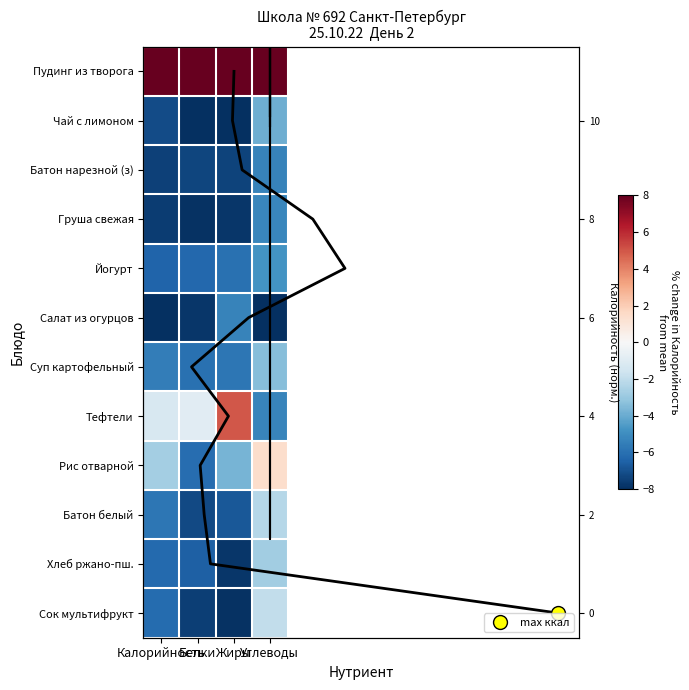

The value of Рис отварной at Углеводы is 1.4. True or false?

True